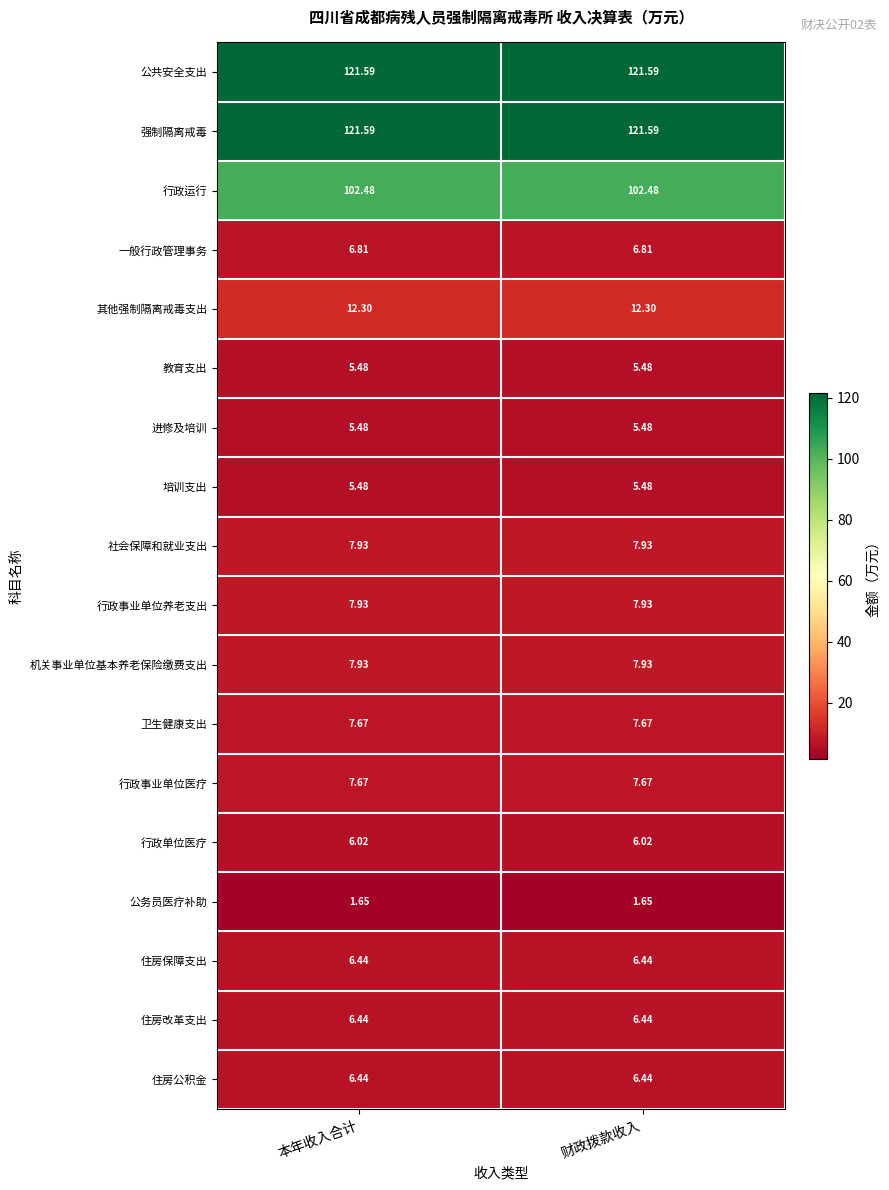

Is the value of 行政单位医疗 at 财政拨款收入 greater than the value of 强制隔离戒毒 at 财政拨款收入?

No